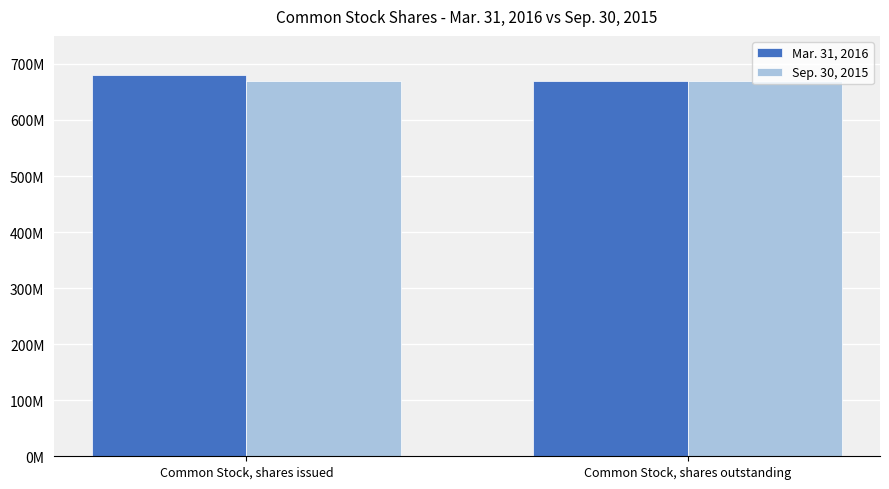

What is the maximum value for Sep. 30, 2015?

670391392